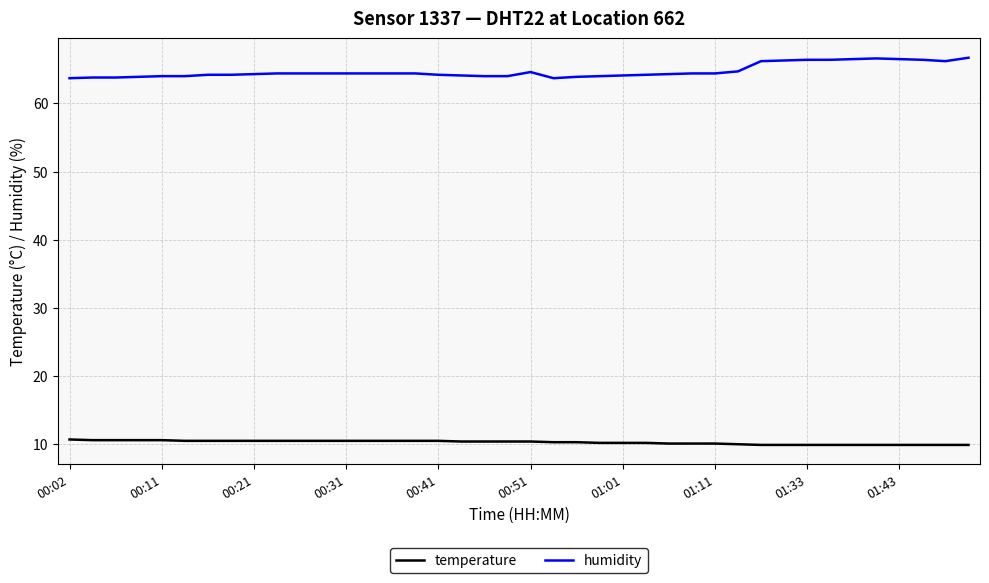

Which series has the largest total across all categories?

humidity